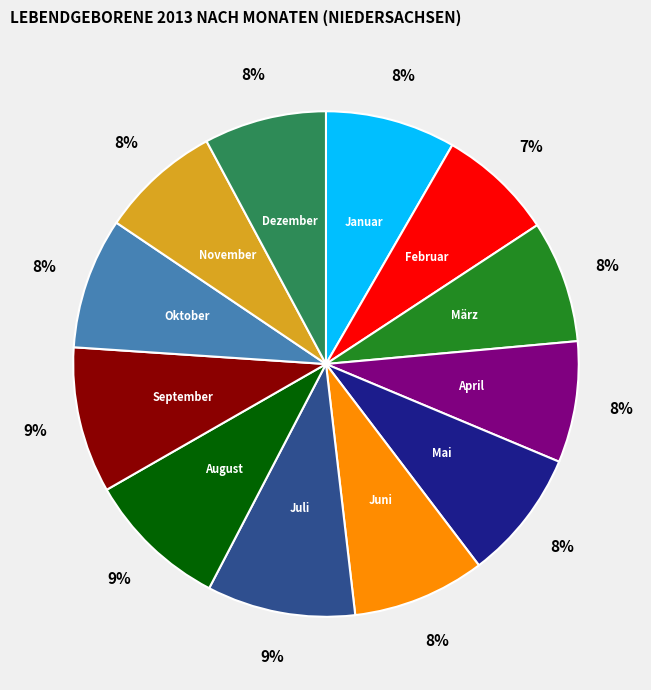

To the nearest percent, what is the difference between the largest and smallest slice percentages?

2%